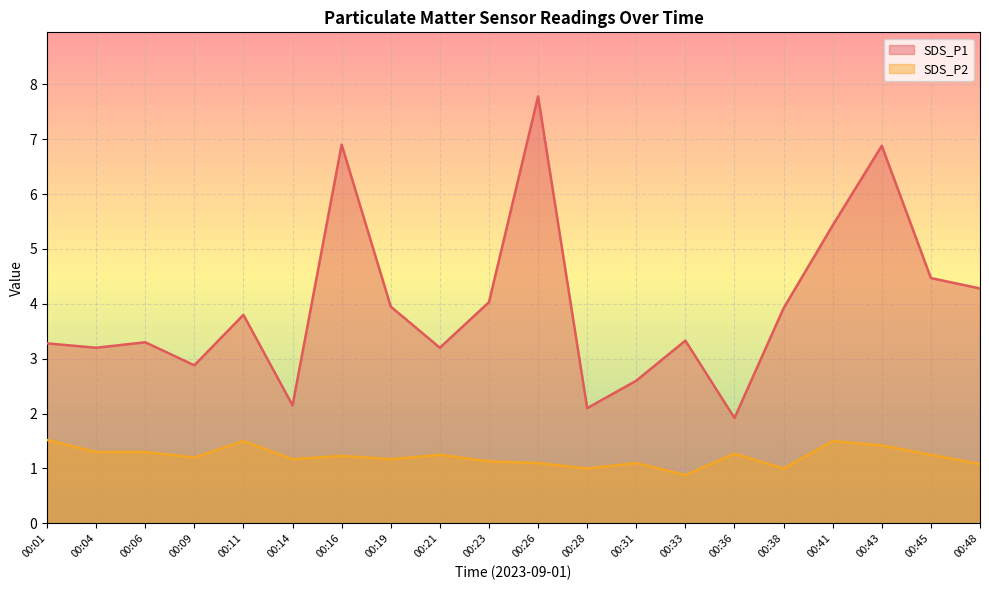

Is it true that SDS_P2 equals 2.2 at 00:43?

False